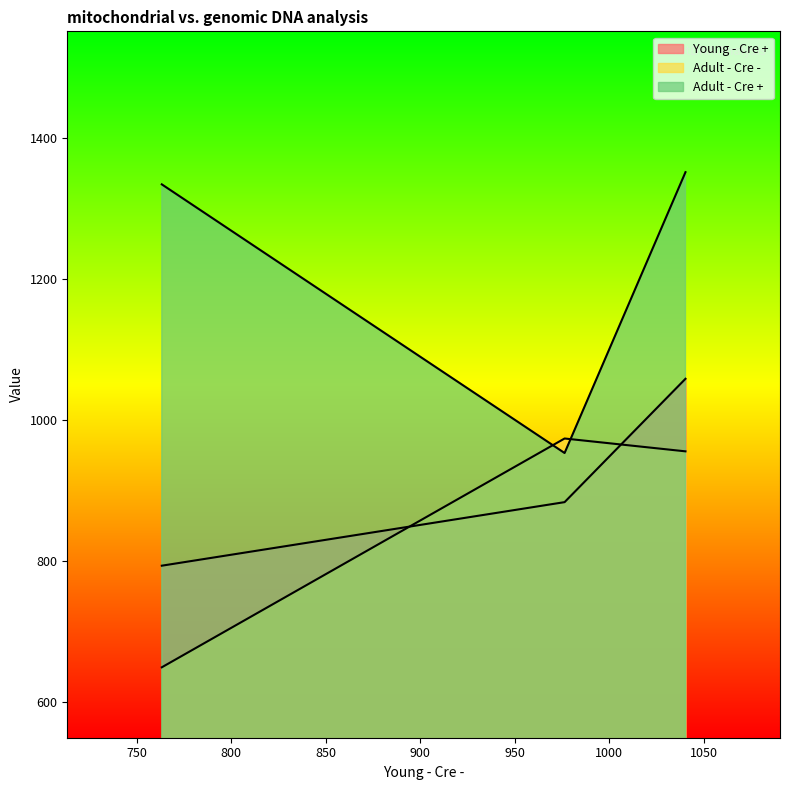

List the series in order of their peak value, highest first.

Adult - Cre +, Young - Cre +, Adult - Cre -